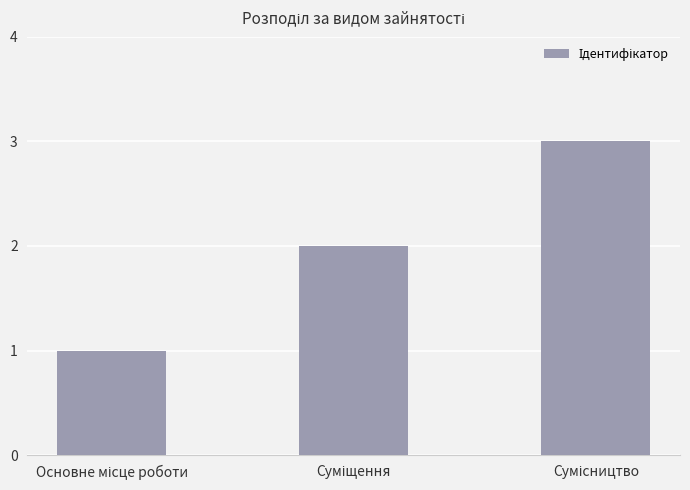

What is the minimum value shown in the chart?

1